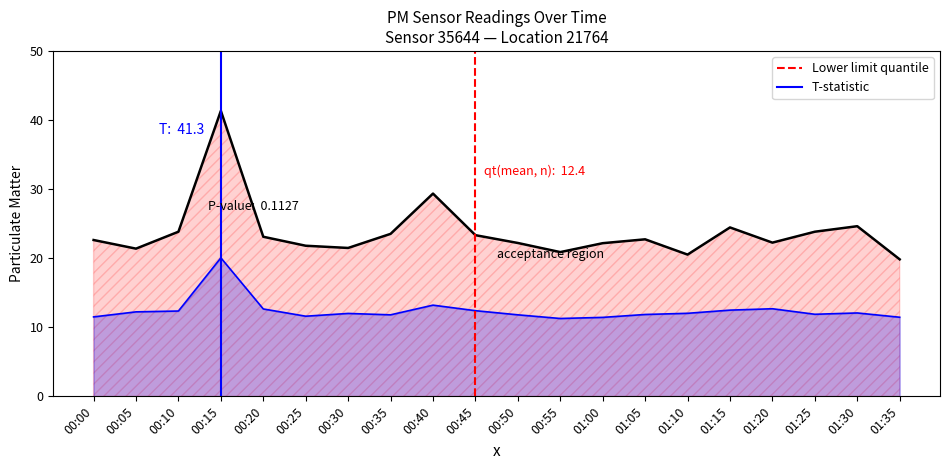

List the series in order of their peak value, lowest first.

Lower limit quantile, T-statistic